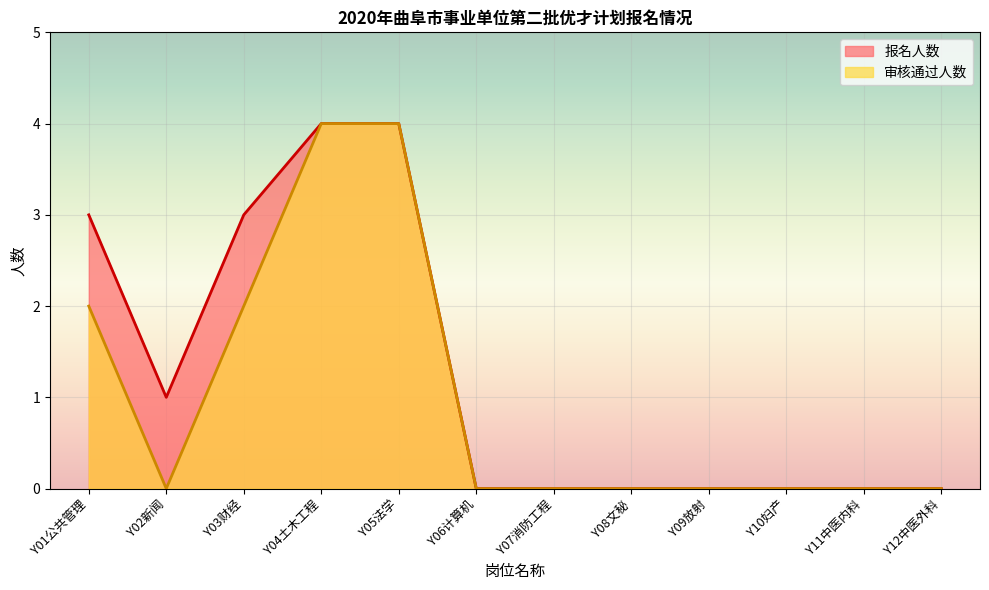

List the series in order of their peak value, highest first.

报名人数, 审核通过人数